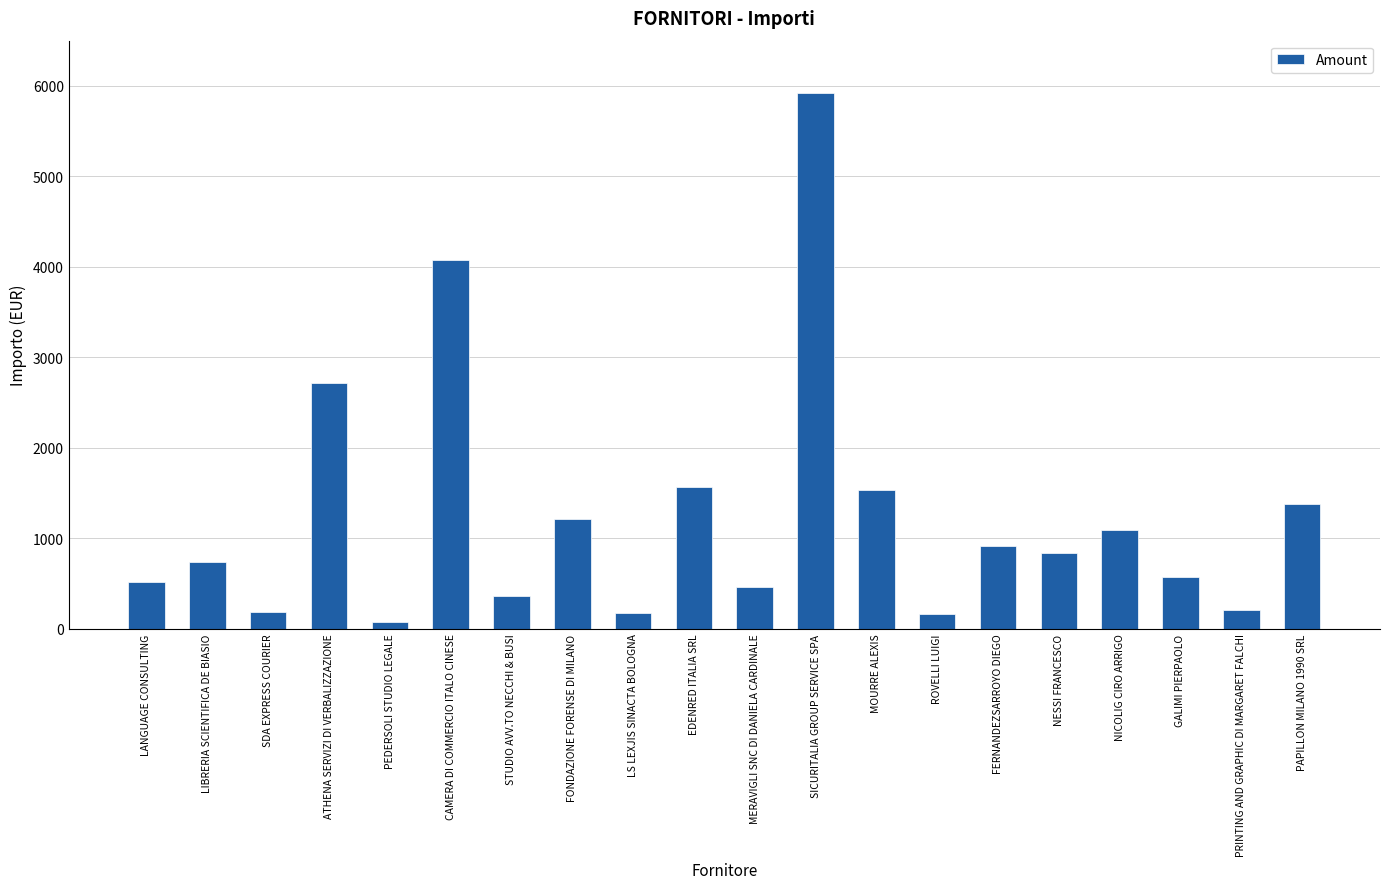

What is the change in value from EDENRED ITALIA SRL to NICOLIG CIRO ARRIGO?

-469.7